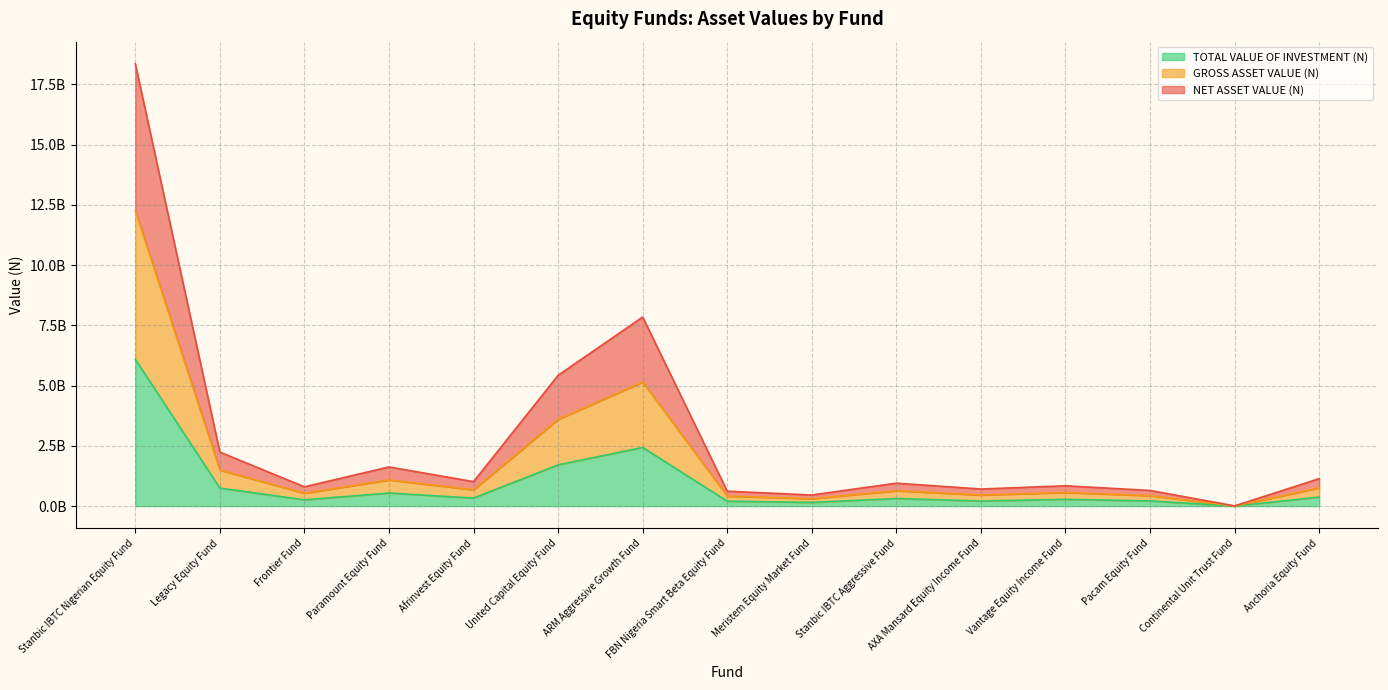

Which series has the widest spread of values?

NET ASSET VALUE (N)